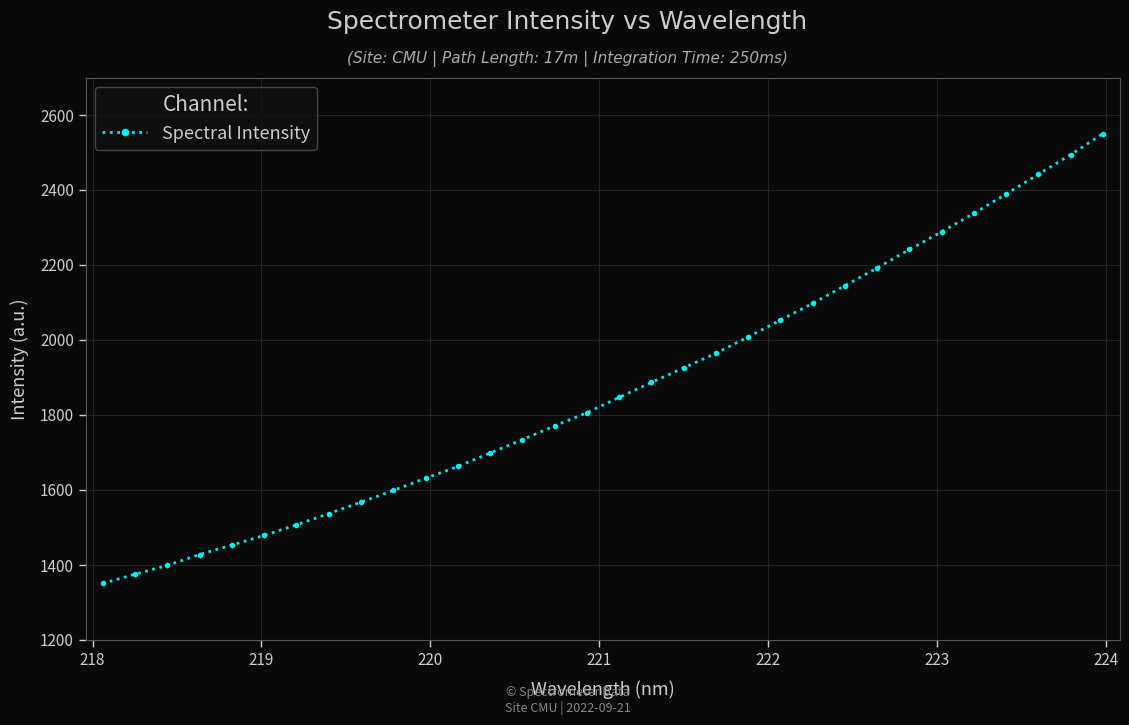

What is the greatest value displayed?

2549.9